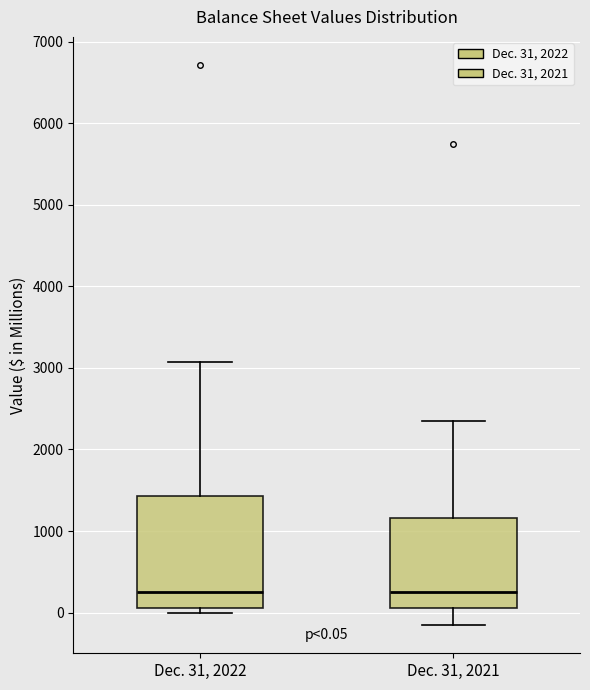

Comparing the boxes themselves (not the whiskers), which one is the tallest?

Dec. 31, 2022